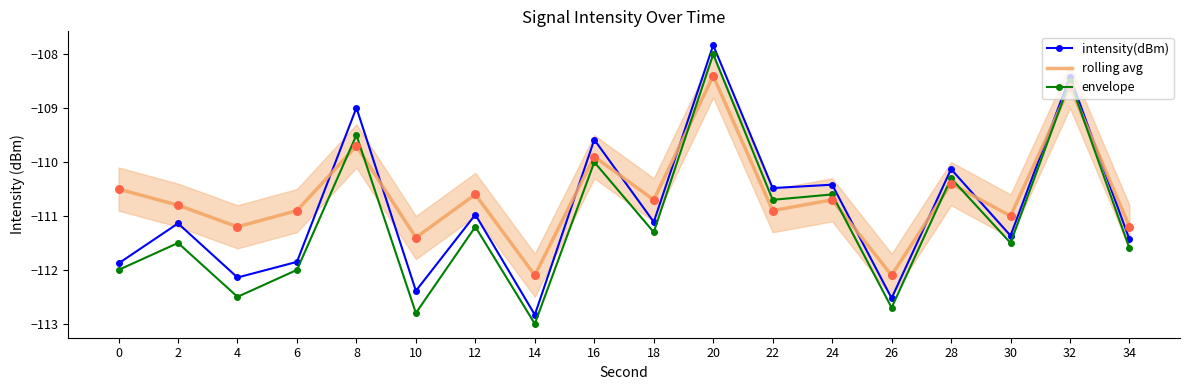

Between 20 and 34, which series saw the biggest shift?

intensity(dBm)